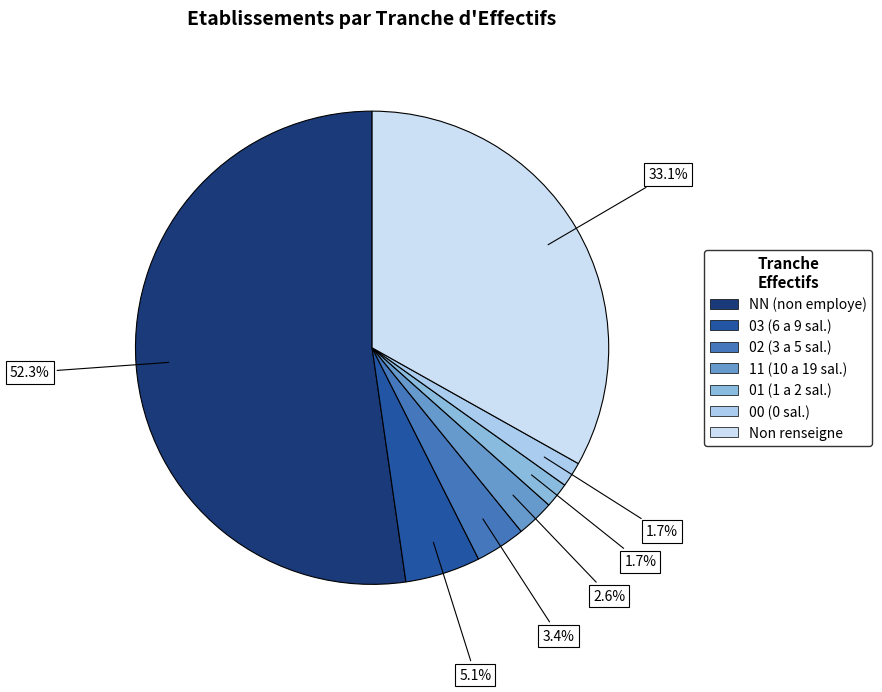

Is there any slice that represents more than half of the pie?

Yes